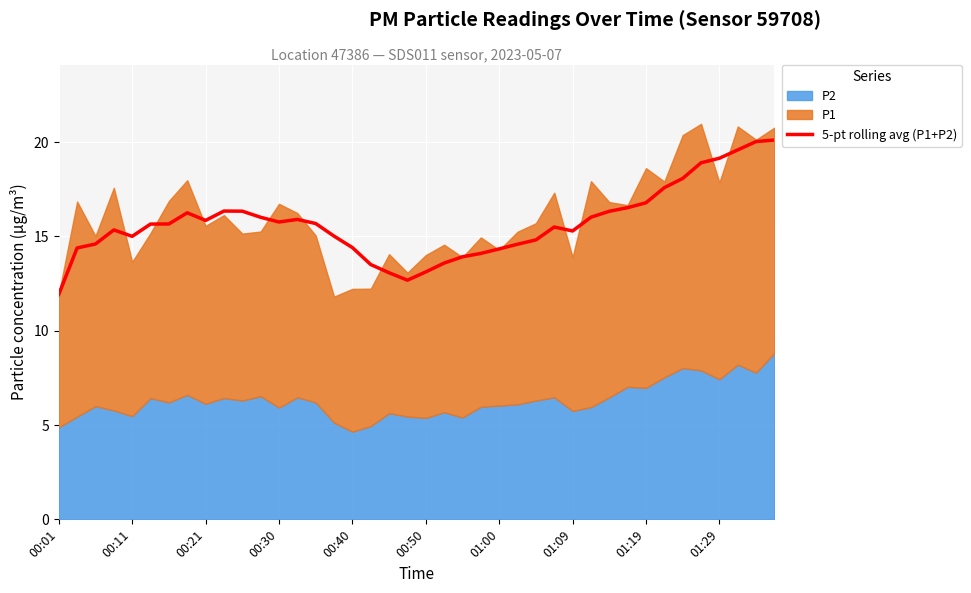

Count the number of categories in the chart.

40